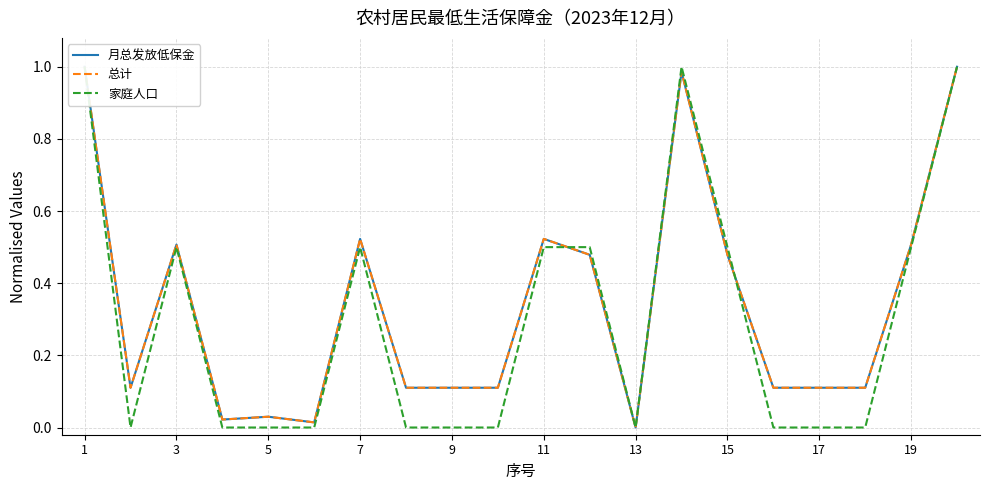

Which series has the largest total across all categories?

总计